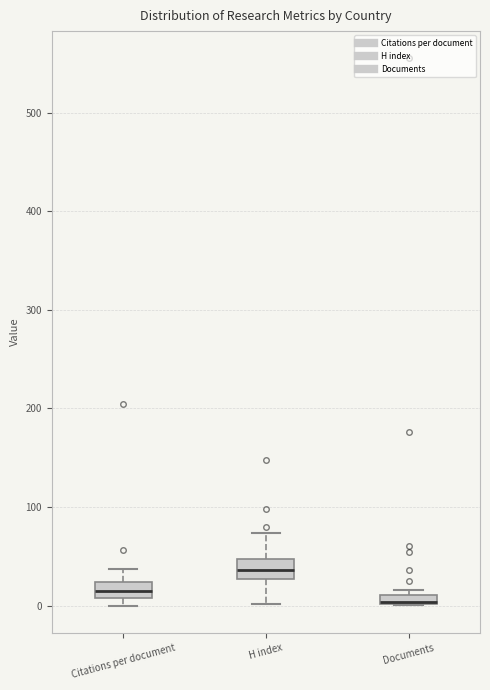

Where does the median line of the box for H index sit on the y-axis? The values are not printed on the chart, so give them approximately, as read against the axis.

40